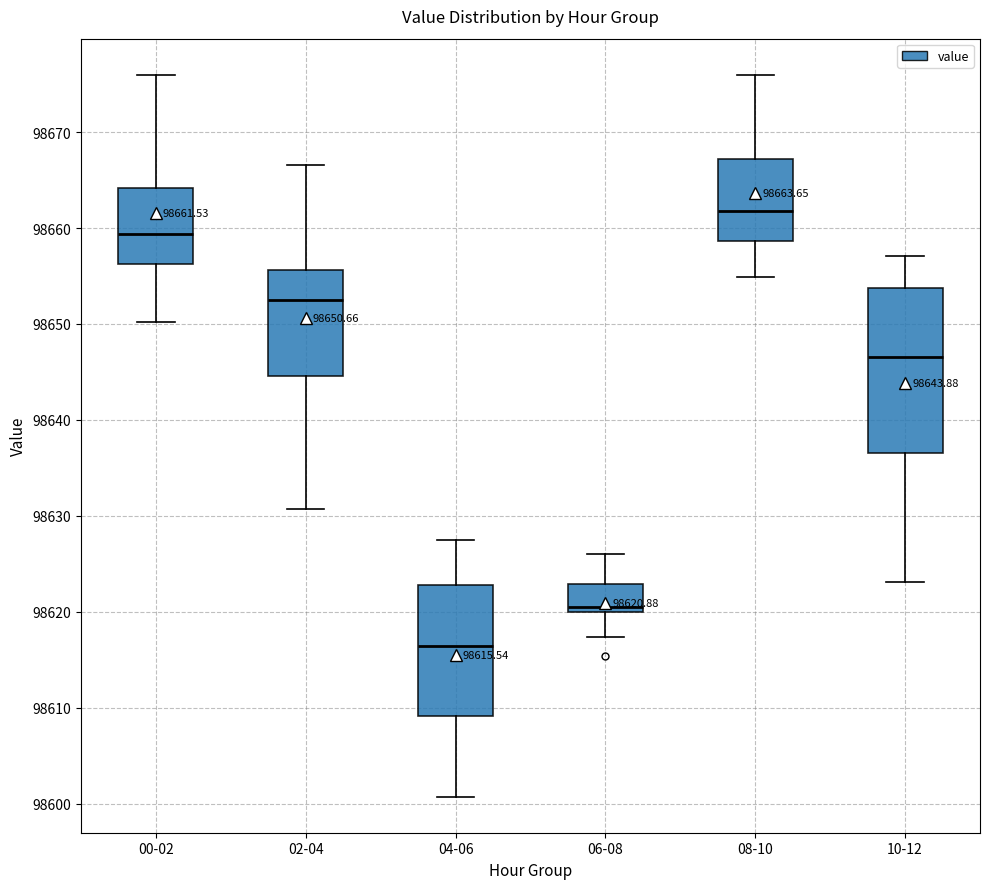

Comparing the boxes themselves (not the whiskers), which one is the tallest?

10-12